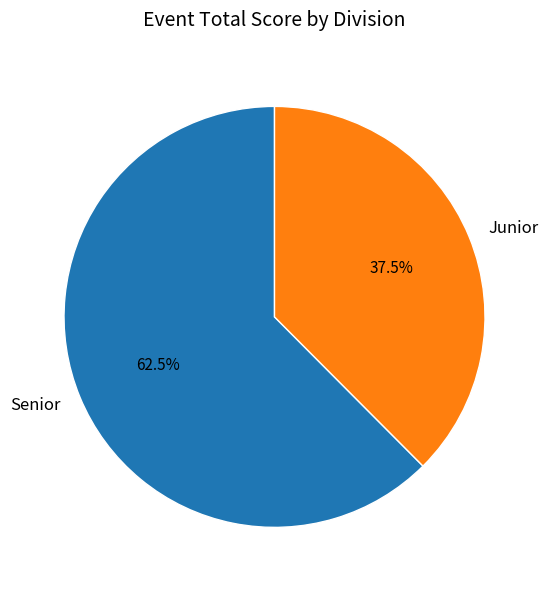

Combined, what portion of the pie is Senior and Junior?

100.0%